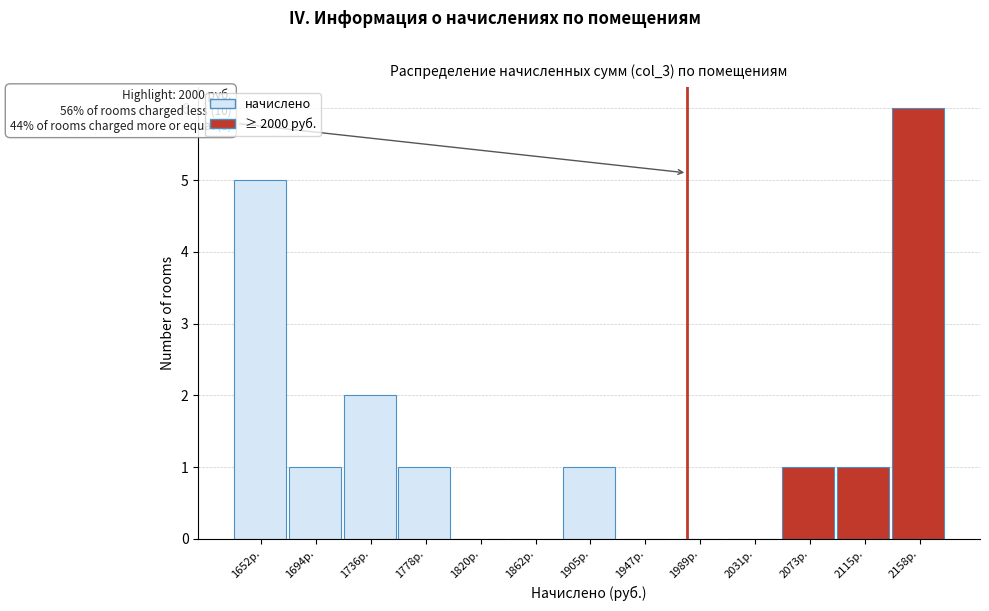

Reading left to right, list all the values displayed in this chart.

1652р.=5	1694р.=1	1736р.=2	1778р.=1	1820р.=0	1862р.=0	1905р.=1	1947р.=0	1989р.=0	2031р.=0	2073р.=1	2115р.=1	2158р.=6